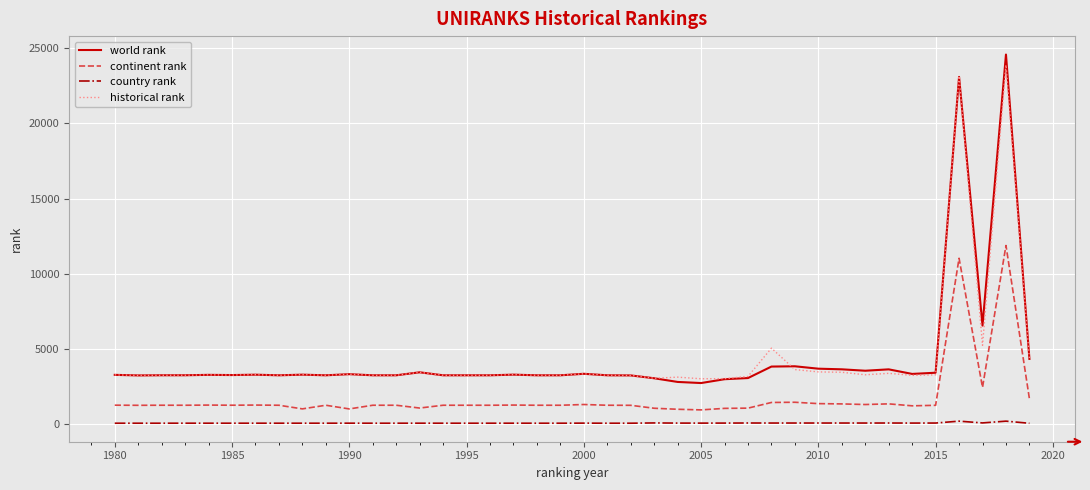

At how many categories does at least one series exceed 5594?

3